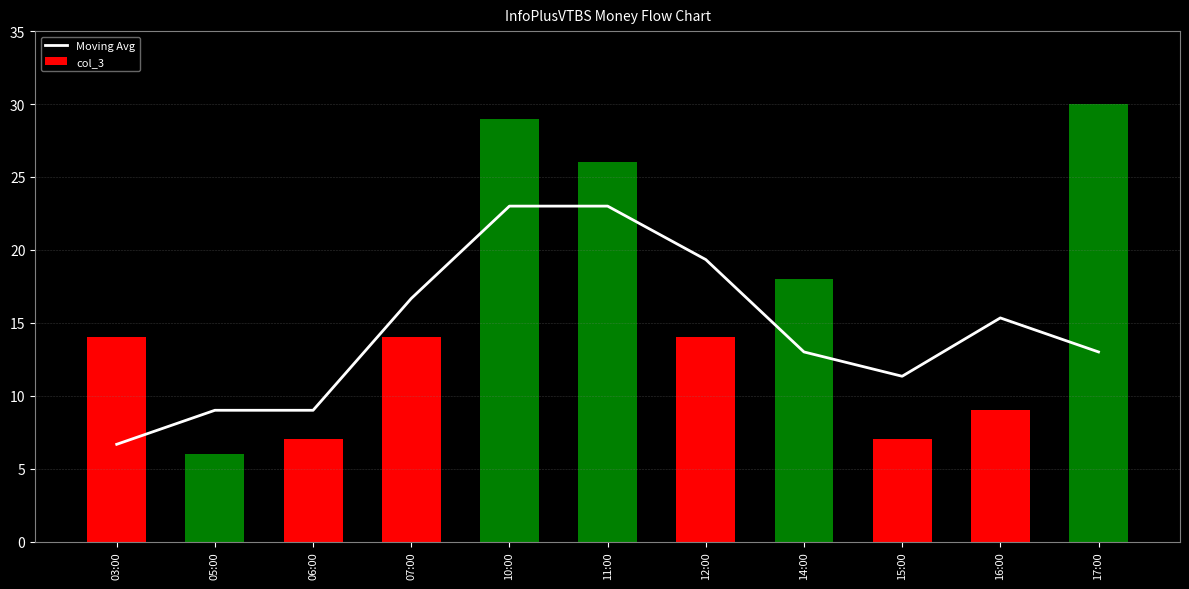

At how many categories does at least one series exceed 22?

3